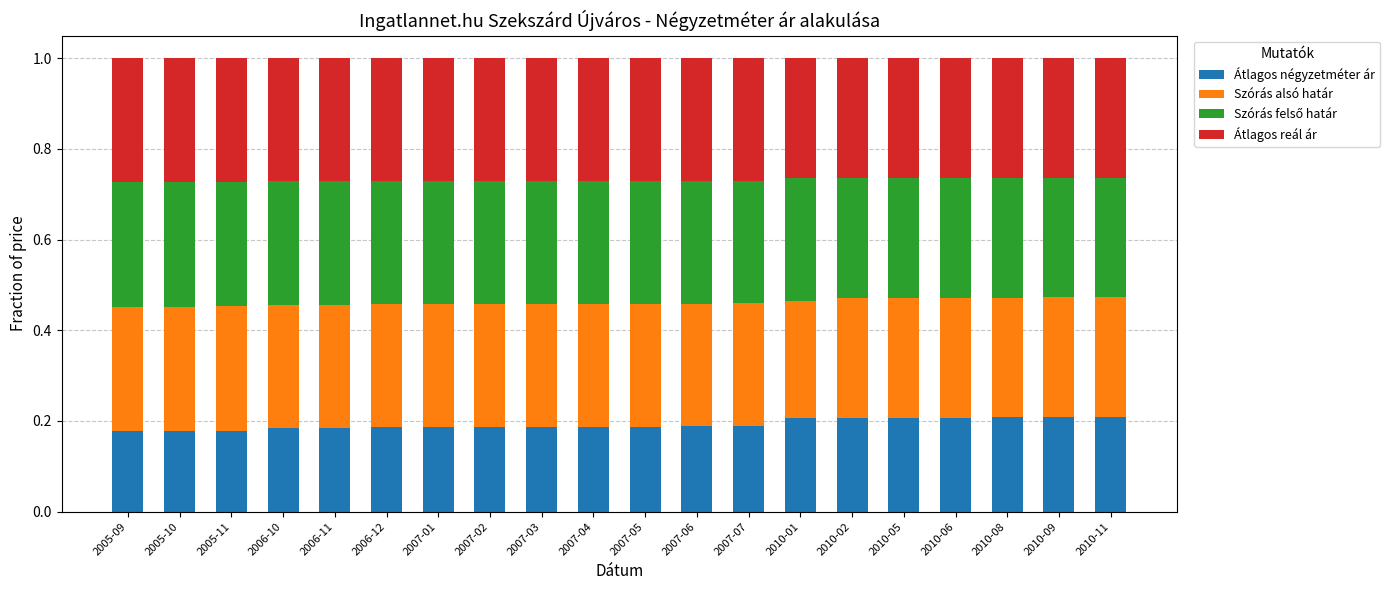

Count the number of categories in the chart.

20